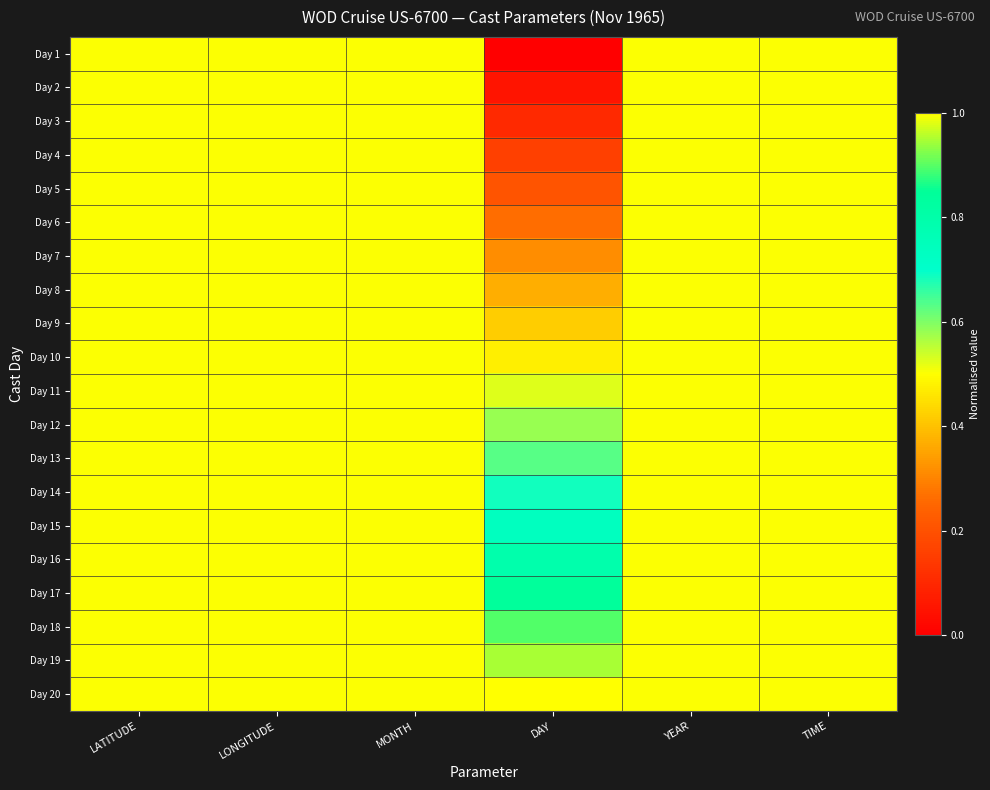

Reading left to right, transcribe all the data shown in this chart.

Day 1: LATITUDE=0.5	LONGITUDE=0.5	MONTH=0.5	DAY=0.0	YEAR=0.5	TIME=0.5
Day 2: LATITUDE=0.5	LONGITUDE=0.5	MONTH=0.5	DAY=0.1	YEAR=0.5	TIME=0.5
Day 3: LATITUDE=0.5	LONGITUDE=0.5	MONTH=0.5	DAY=0.1	YEAR=0.5	TIME=0.5
Day 4: LATITUDE=0.5	LONGITUDE=0.5	MONTH=0.5	DAY=0.2	YEAR=0.5	TIME=0.5
Day 5: LATITUDE=0.5	LONGITUDE=0.5	MONTH=0.5	DAY=0.2	YEAR=0.5	TIME=0.5
Day 6: LATITUDE=0.5	LONGITUDE=0.5	MONTH=0.5	DAY=0.3	YEAR=0.5	TIME=0.5
Day 7: LATITUDE=0.5	LONGITUDE=0.5	MONTH=0.5	DAY=0.3	YEAR=0.5	TIME=0.5
Day 8: LATITUDE=0.5	LONGITUDE=0.5	MONTH=0.5	DAY=0.4	YEAR=0.5	TIME=0.5
Day 9: LATITUDE=0.5	LONGITUDE=0.5	MONTH=0.5	DAY=0.4	YEAR=0.5	TIME=0.5
Day 10: LATITUDE=0.5	LONGITUDE=0.5	MONTH=0.5	DAY=0.5	YEAR=0.5	TIME=0.5
Day 11: LATITUDE=0.5	LONGITUDE=0.5	MONTH=0.5	DAY=0.5	YEAR=0.5	TIME=0.5
Day 12: LATITUDE=0.5	LONGITUDE=0.5	MONTH=0.5	DAY=0.6	YEAR=0.5	TIME=0.5
Day 13: LATITUDE=0.5	LONGITUDE=0.5	MONTH=0.5	DAY=0.6	YEAR=0.5	TIME=0.5
Day 14: LATITUDE=0.5	LONGITUDE=0.5	MONTH=0.5	DAY=0.7	YEAR=0.5	TIME=0.5
Day 15: LATITUDE=0.5	LONGITUDE=0.5	MONTH=0.5	DAY=0.7	YEAR=0.5	TIME=0.5
Day 16: LATITUDE=0.5	LONGITUDE=0.5	MONTH=0.5	DAY=0.8	YEAR=0.5	TIME=0.5
Day 17: LATITUDE=0.5	LONGITUDE=0.5	MONTH=0.5	DAY=0.8	YEAR=0.5	TIME=0.5
Day 18: LATITUDE=0.5	LONGITUDE=0.5	MONTH=0.5	DAY=0.9	YEAR=0.5	TIME=0.5
Day 19: LATITUDE=0.5	LONGITUDE=0.5	MONTH=0.5	DAY=0.9	YEAR=0.5	TIME=0.5
Day 20: LATITUDE=0.5	LONGITUDE=0.5	MONTH=0.5	DAY=1.0	YEAR=0.5	TIME=0.5